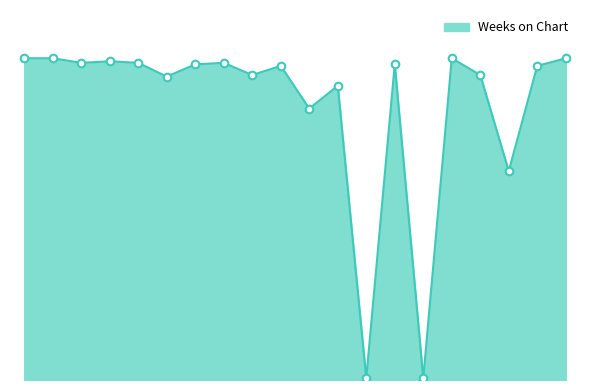

Is this an area chart (filled region under the line)?

Yes